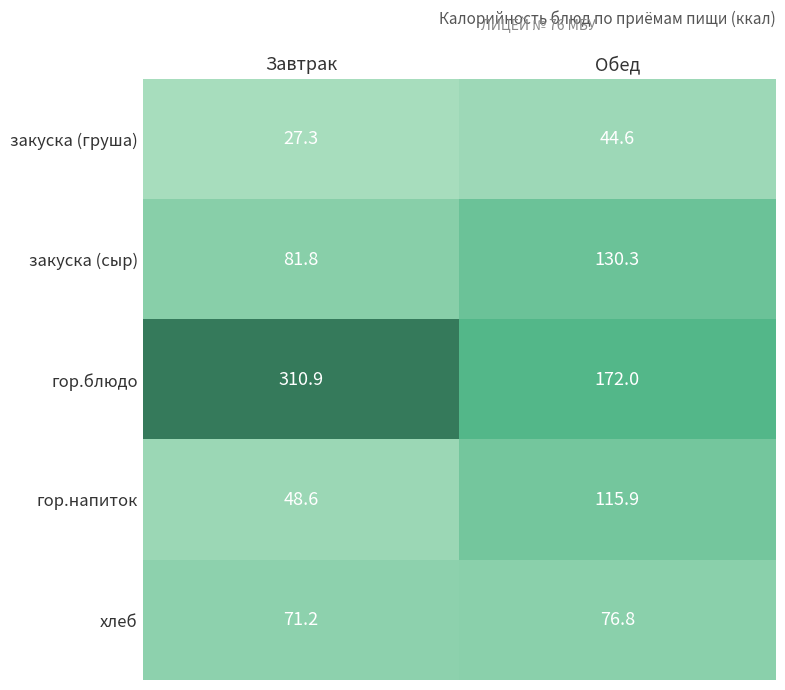

What is the average value of the закуска (груша) series?

36.0